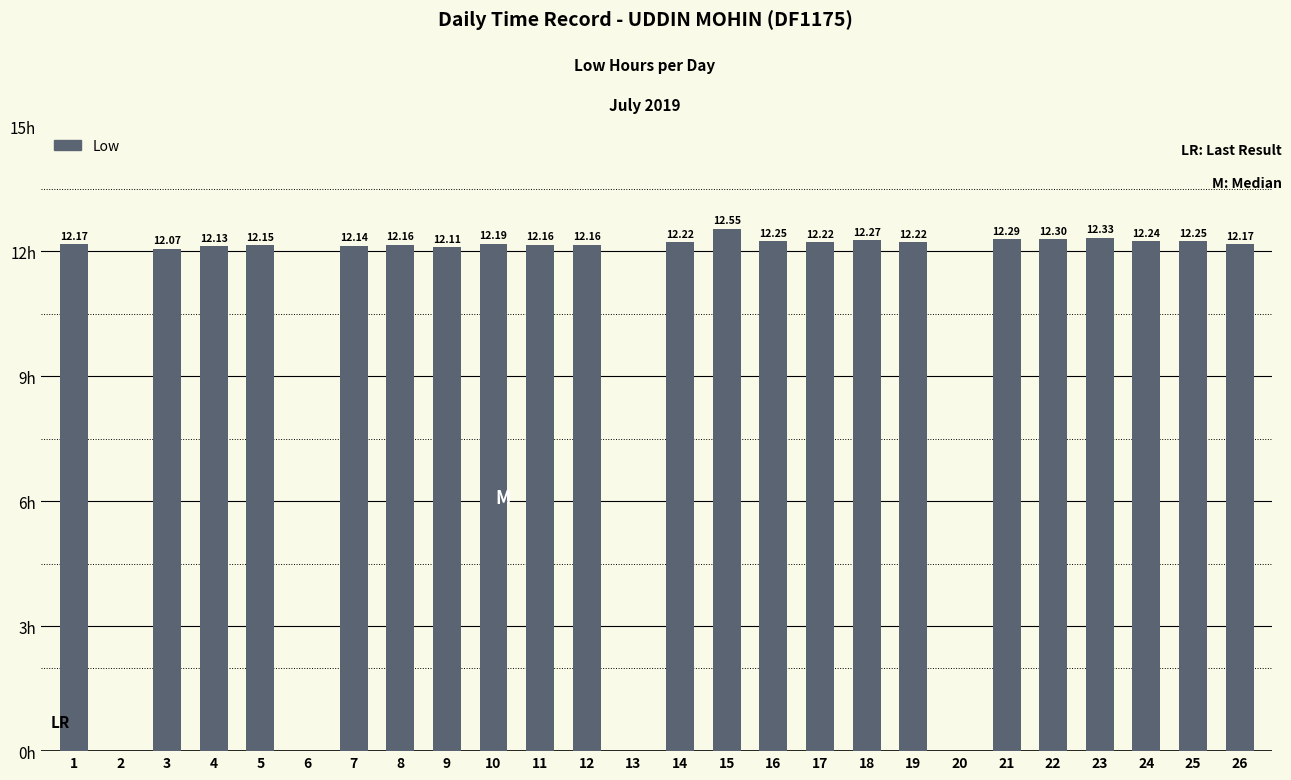

List the labels in order of value, smallest first.

2, 6, 13, 20, 3, 9, 4, 7, 5, 8, 11, 12, 1, 26, 10, 14, 17, 19, 24, 16, 25, 18, 21, 22, 23, 15